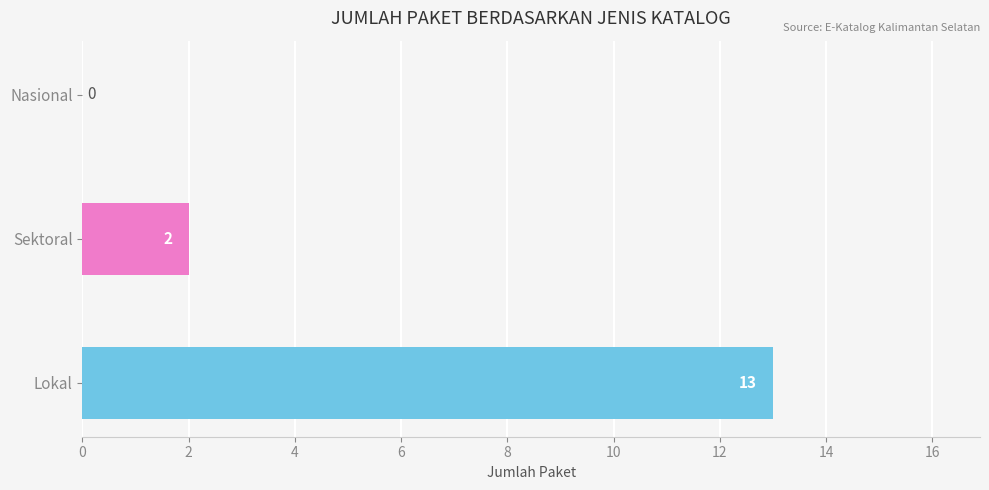

Reading top to bottom, list all the values displayed in this chart.

Nasional=0	Sektoral=2	Lokal=13